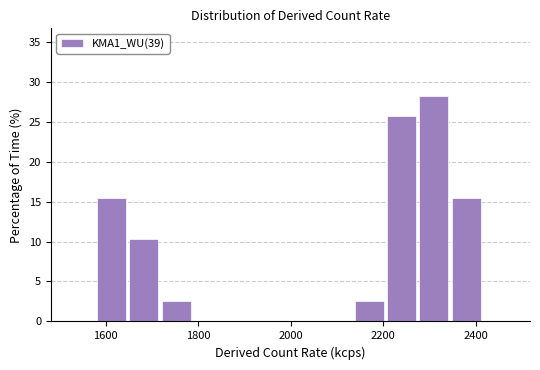

Around what value on the x-axis is the tallest bar? Give the approximate position of its centre, as read against the axis.

2300